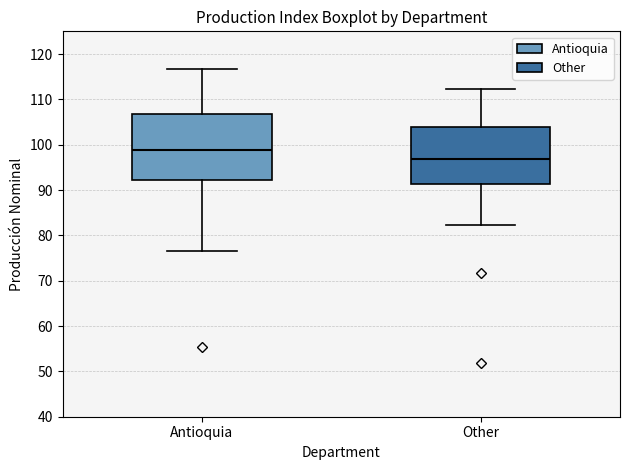

Which box is the tallest, from its lower edge to its upper edge?

Antioquia